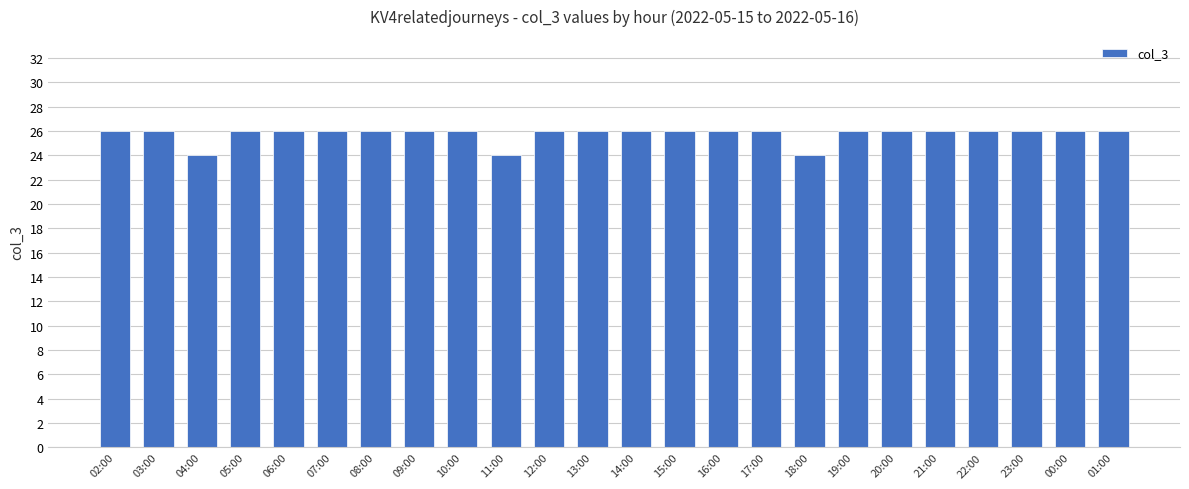

How many distinct data groups are displayed?

1